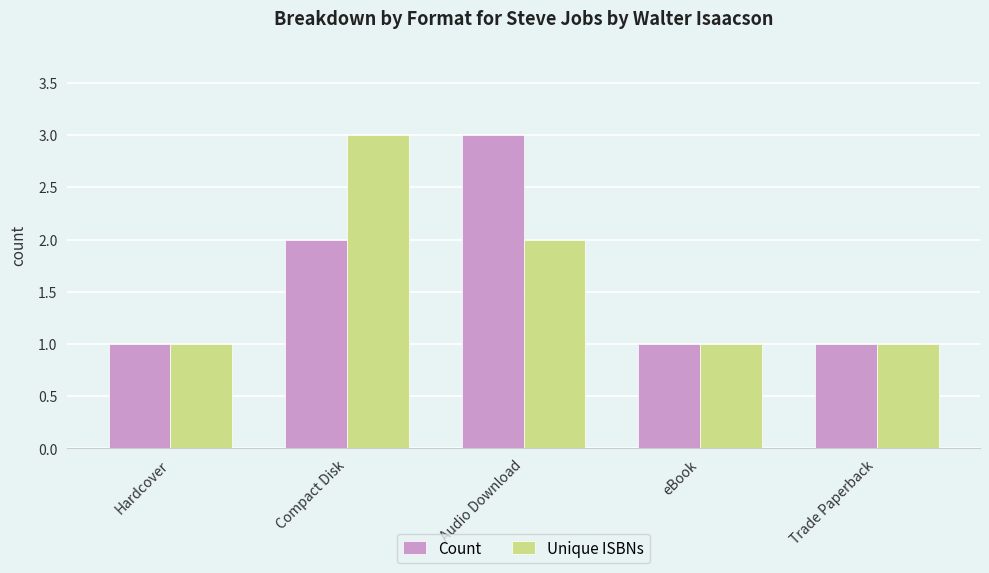

True or false: Unique ISBNs has a value of 1 at Hardcover.

True